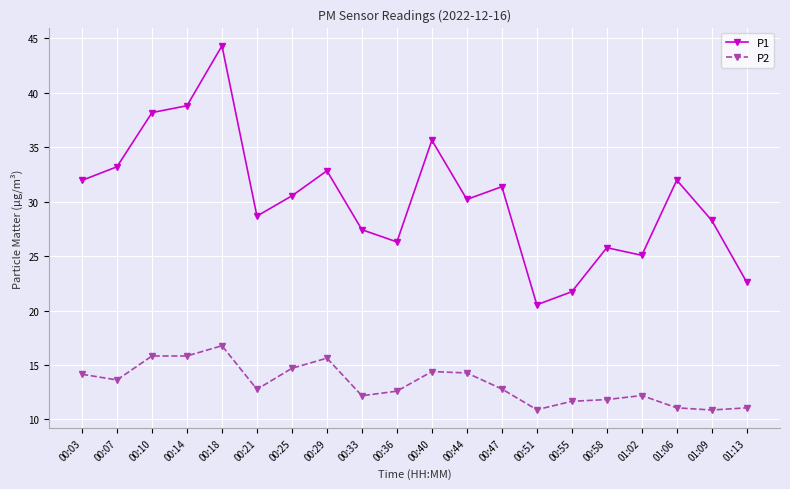

True or false: P1 has more than 1 interior local peaks.

True